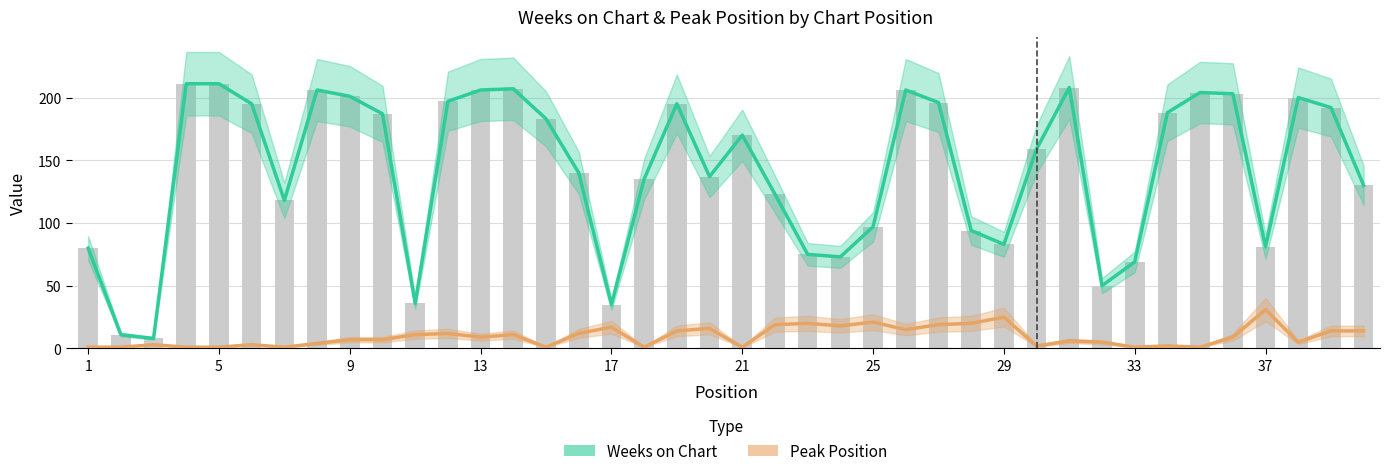

How many data points in Weeks on Chart are above 170?

19